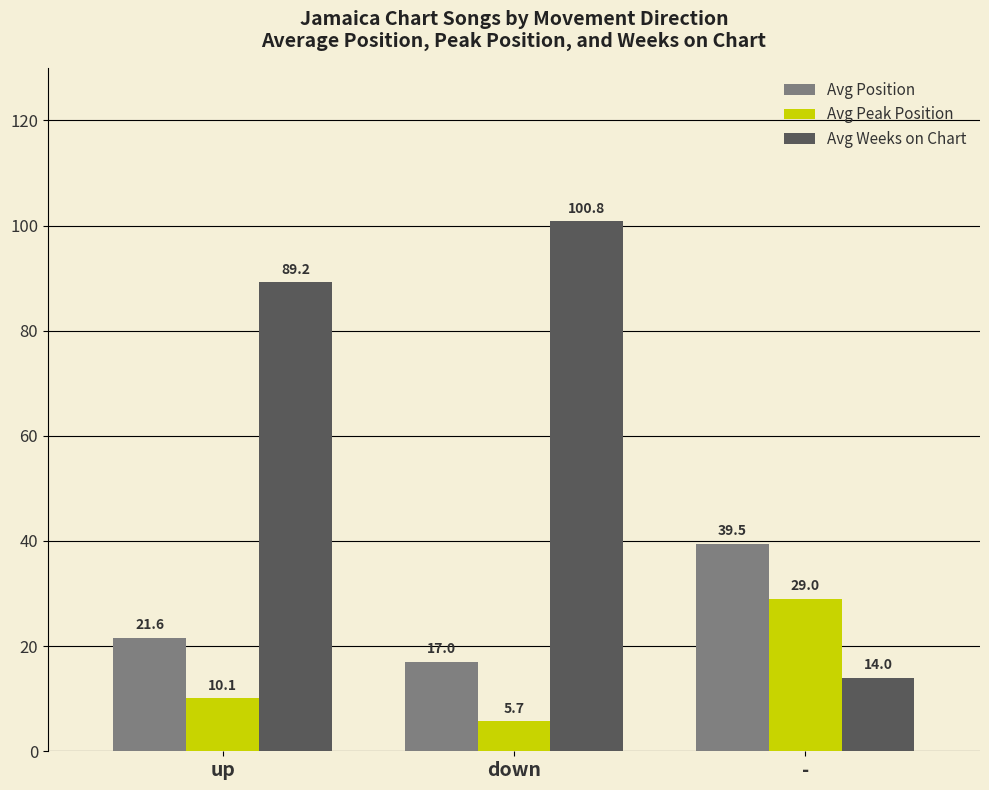

Are the bars grouped side by side (vs. stacked)?

Yes